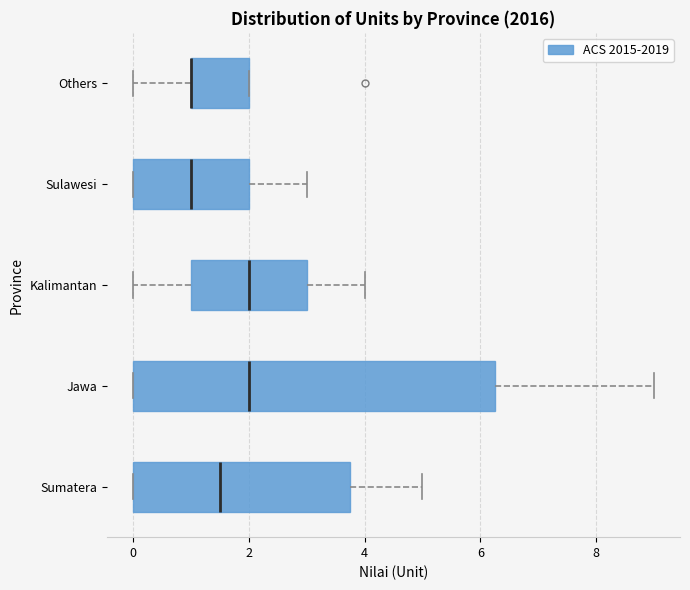

Reading bottom to top, transcribe this box plot: for each box, give where its median line is, the range the box spans, and where its two whiskers end, as read against the x-axis. The values are not printed on the chart, so give them approximately, as read against the axis.

Sumatera: median 1.6, box 0.0 to 3.8, whiskers 0.0 to 5.0
Jawa: median 2.0, box 0.0 to 6.2, whiskers 0.0 to 9.0
Kalimantan: median 2.0, box 1.0 to 3.0, whiskers 0.0 to 4.0
Sulawesi: median 1.0, box 0.0 to 2.0, whiskers 0.0 to 3.0
Others: median 1.0 (drawn on the box's left edge), box 1.0 to 2.0, whiskers 0.0 to 2.0